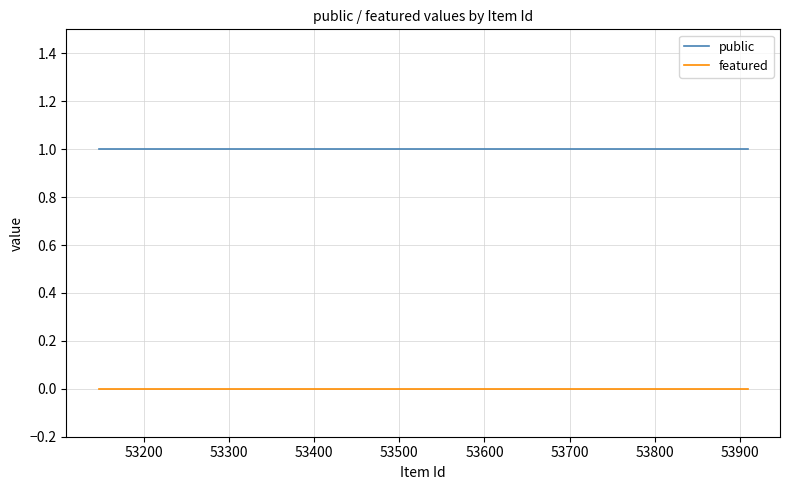

List the series in order of their overall mean, lowest first.

featured, public